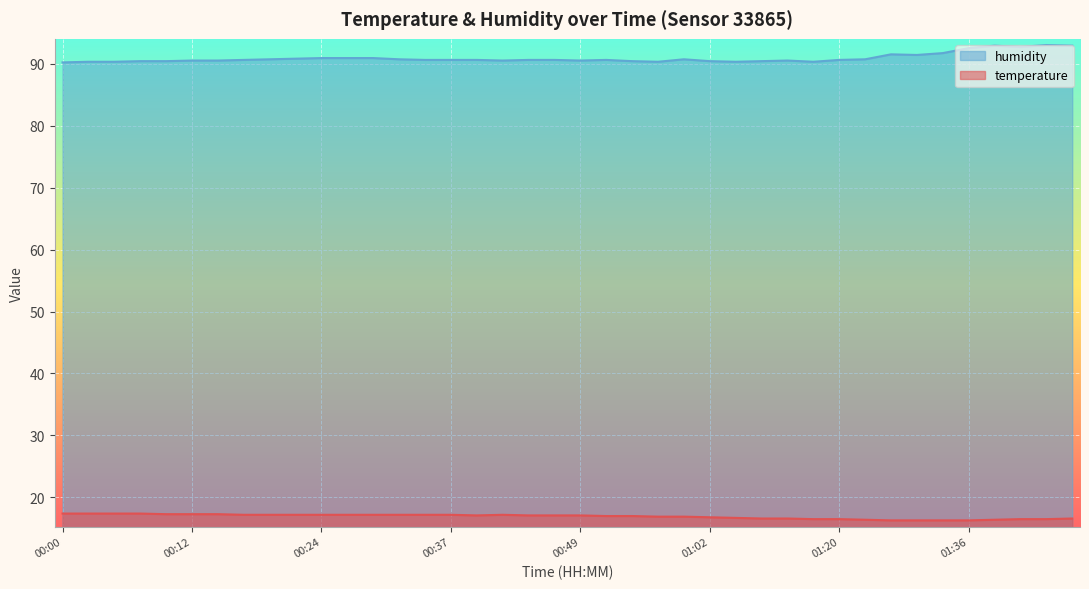

What are all the series names shown in the legend?

humidity, temperature